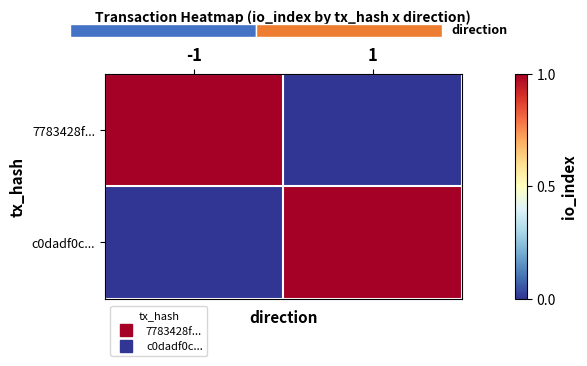

Which series has the largest total across all categories?

7783428f...